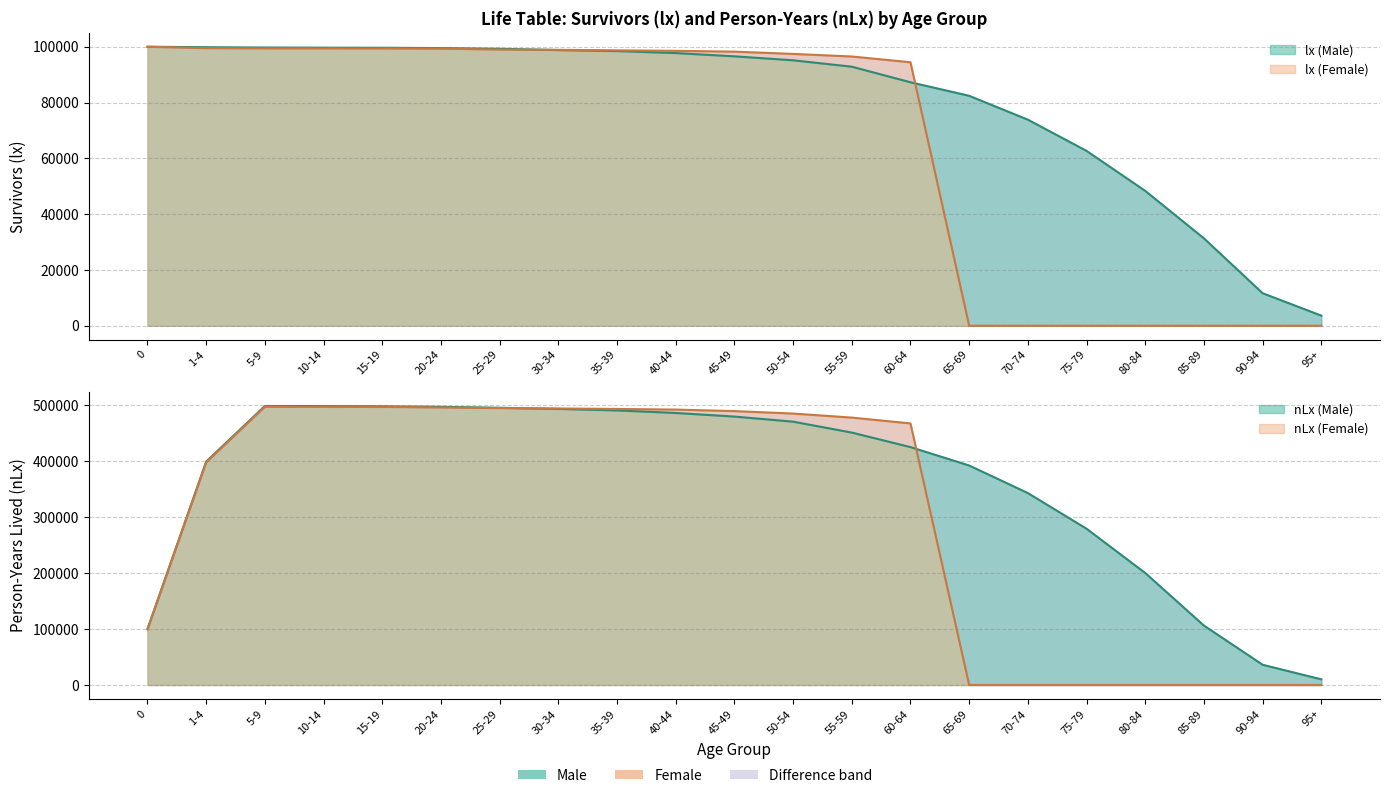

List the series in order of their peak value, lowest first.

lx (Male), lx (Female)